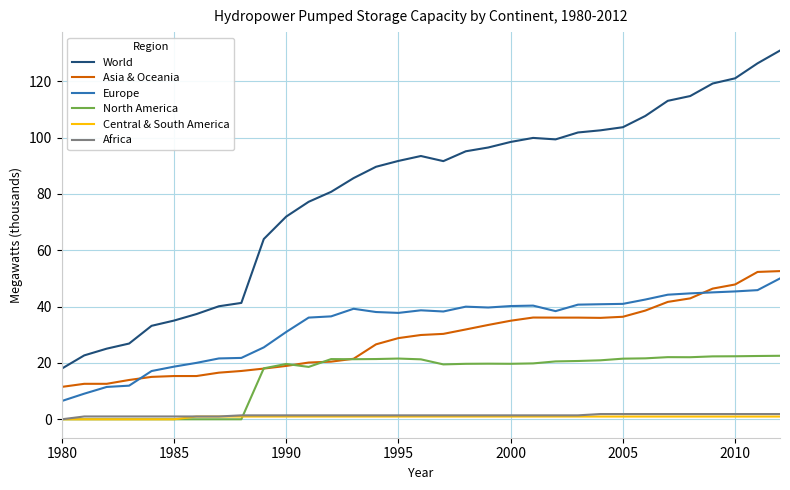

Which series has the largest range (max minus min)?

World